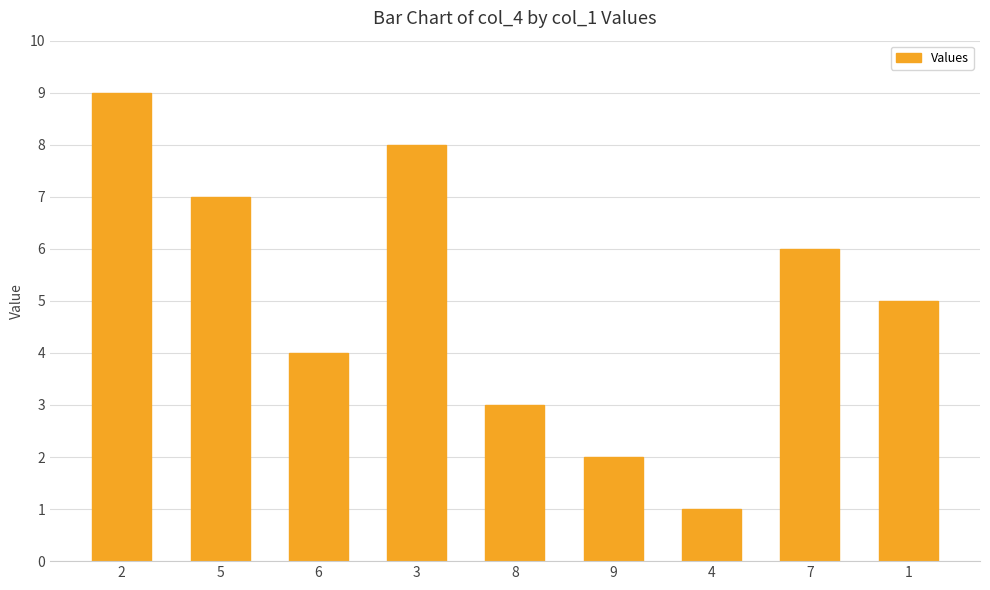

Reading left to right, what are all the values shown in this chart?

2=9	5=7	6=4	3=8	8=3	9=2	4=1	7=6	1=5